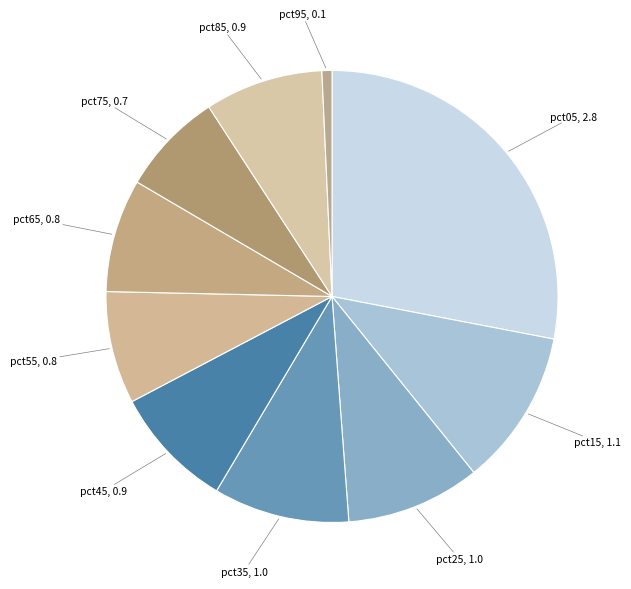

How many segments does this pie chart have?

10